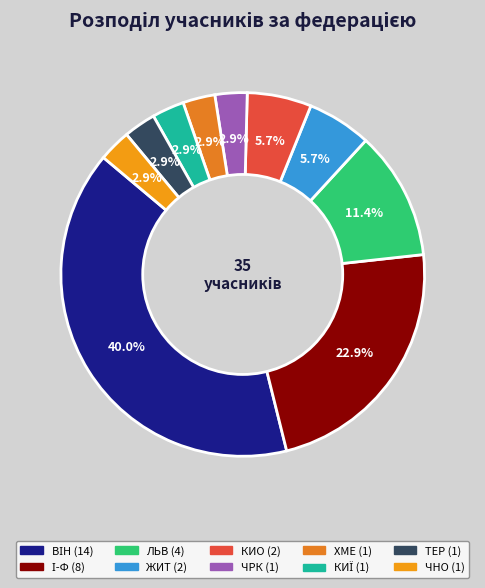

How many segments does this pie chart have?

10